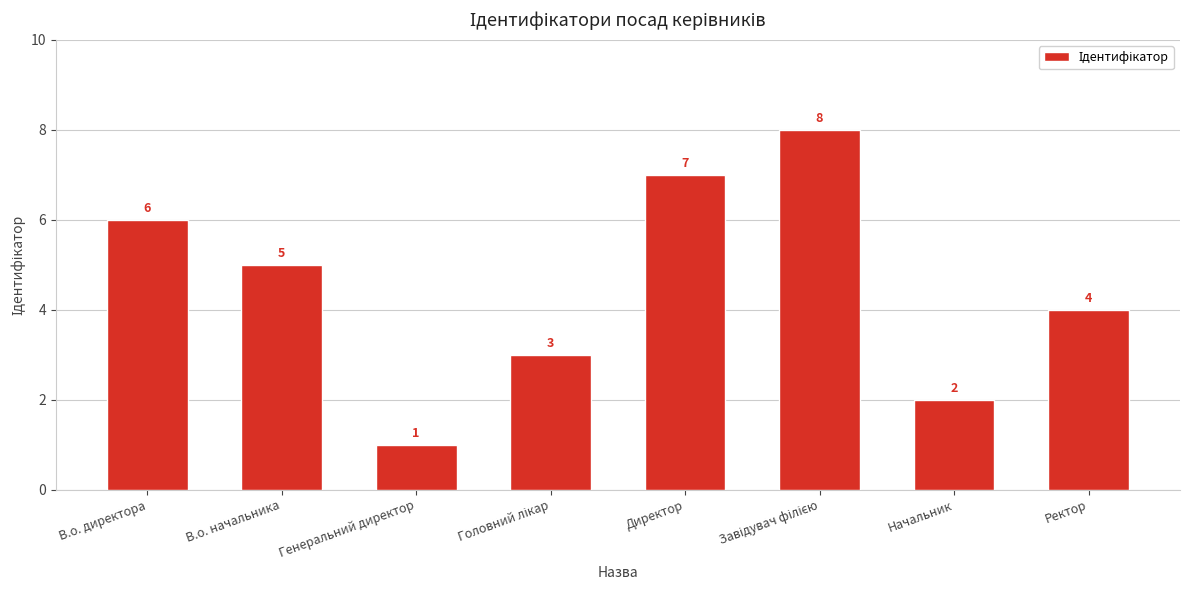

At which label is the value closest to 4?

Ректор